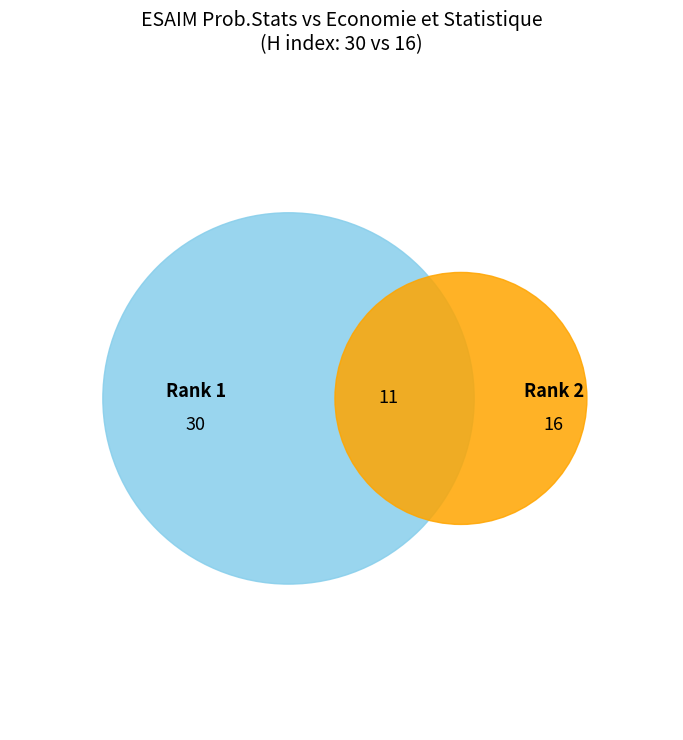

What is the smallest slice in the pie chart?

Economie et Statistique